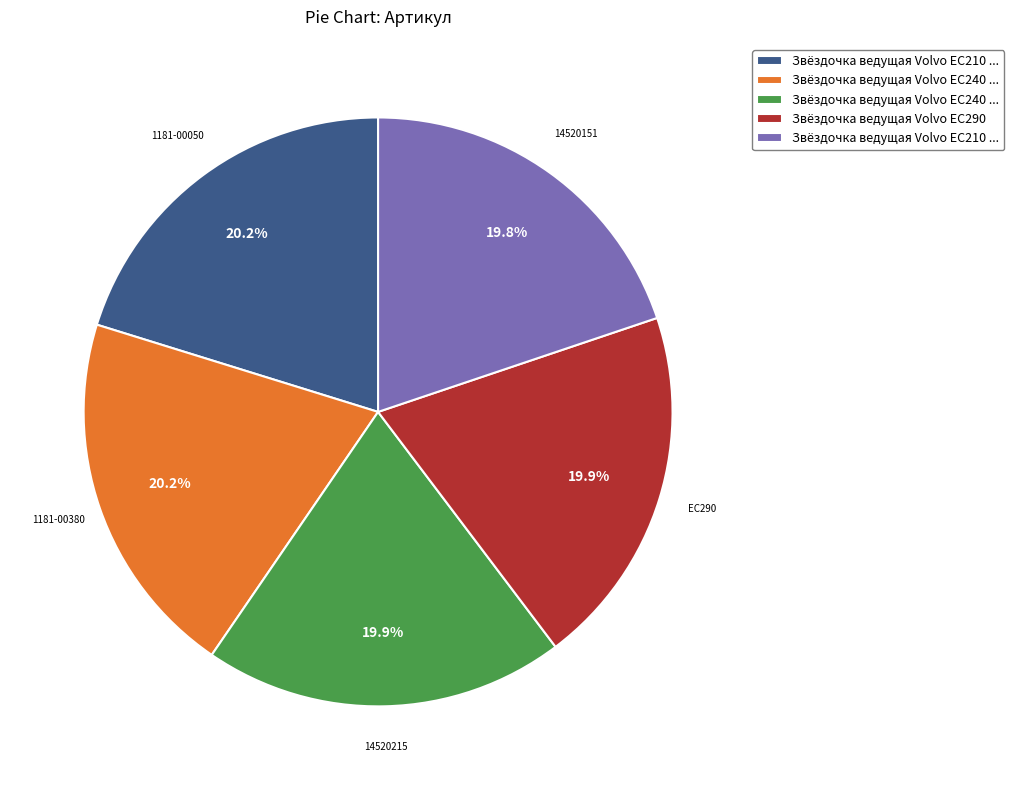

Does any single category account for the majority?

No